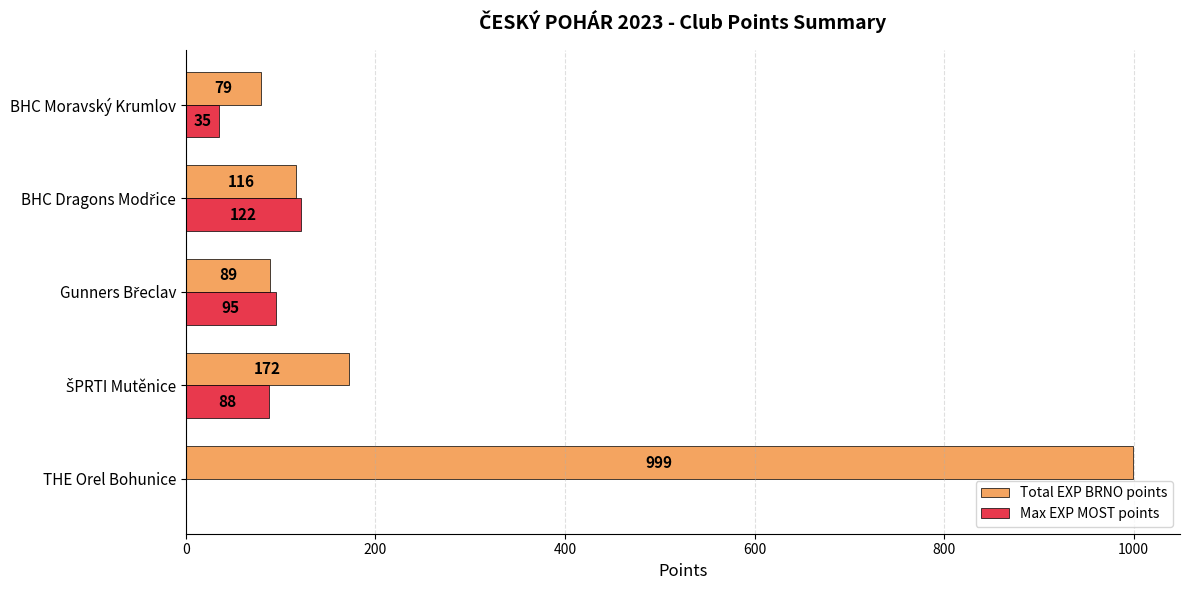

What is the sum of all Max EXP MOST points values?

340